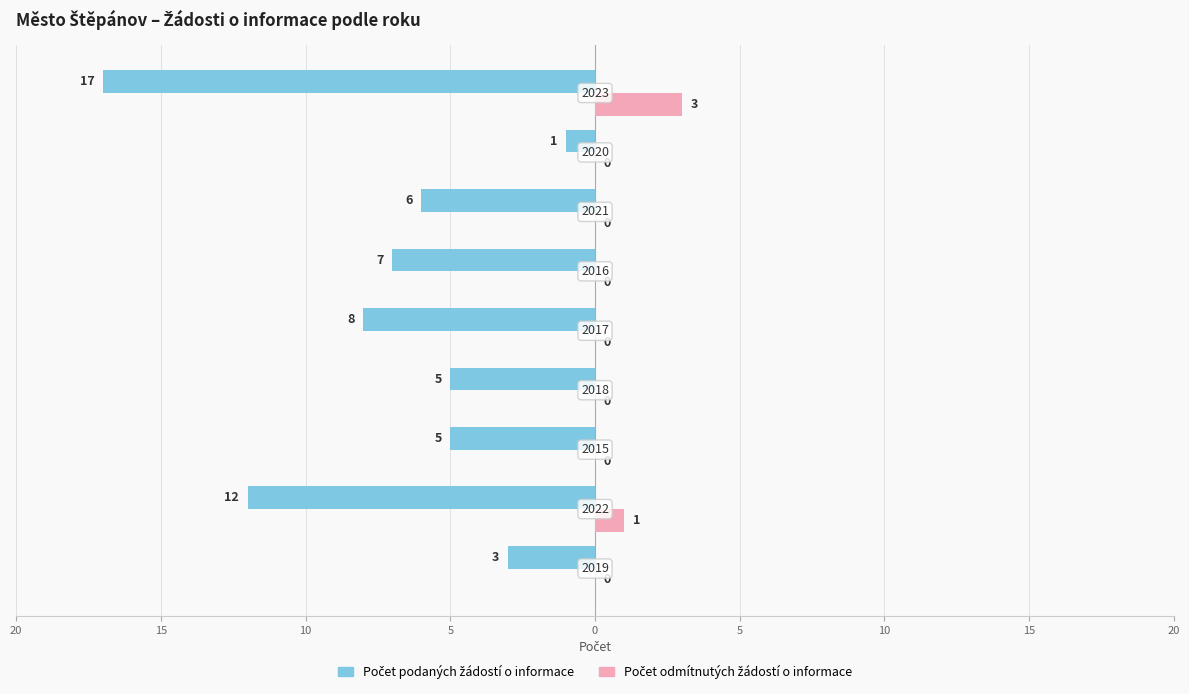

Reading right to left, what are all the values shown in this chart?

Počet podaných žádostí o informace: -17	-1	-6	-7	-8	-5	-5	-12	-3
Počet odmítnutých žádostí o informace: 3	0	0	0	0	0	0	1	0